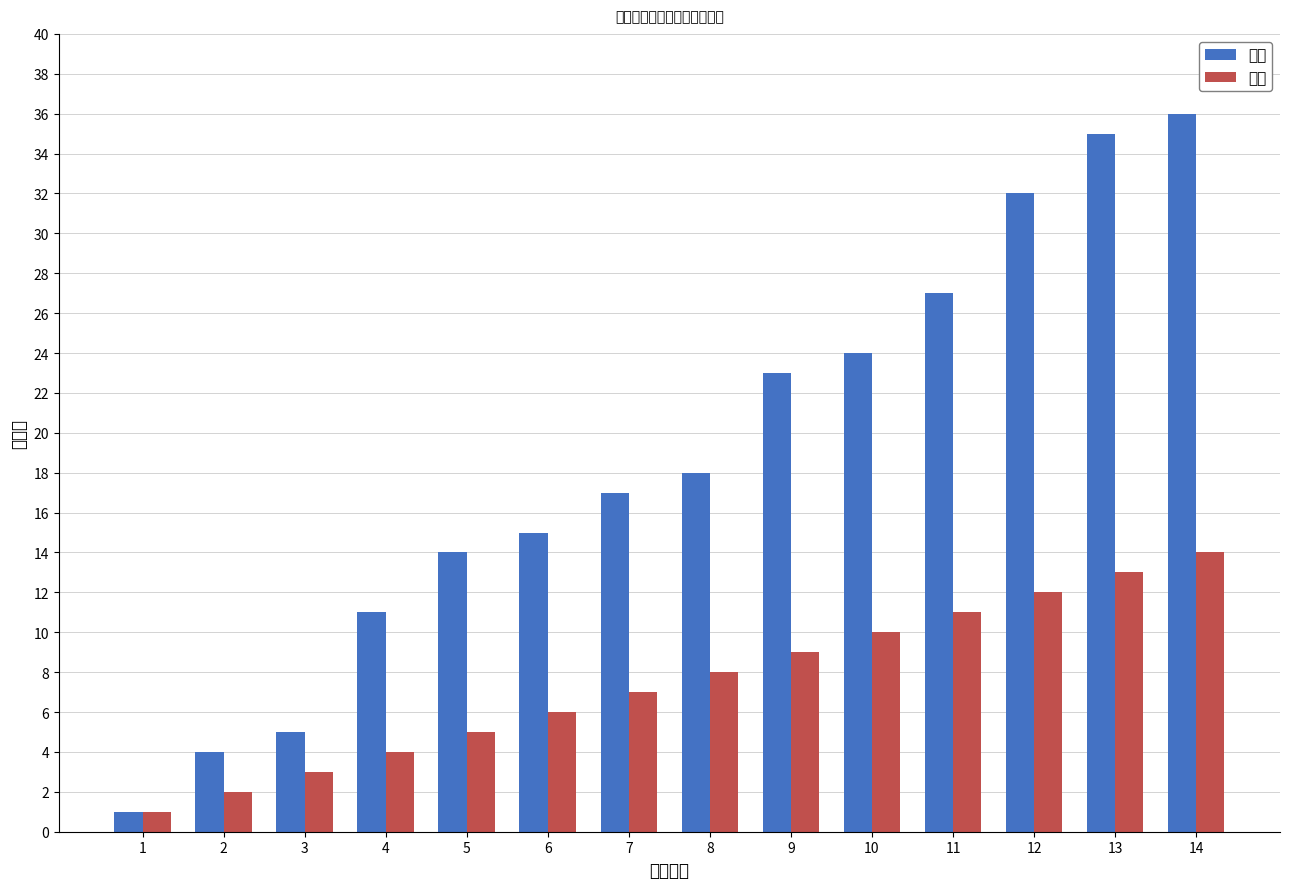

Which series changed the most between 1 and 10?

包号